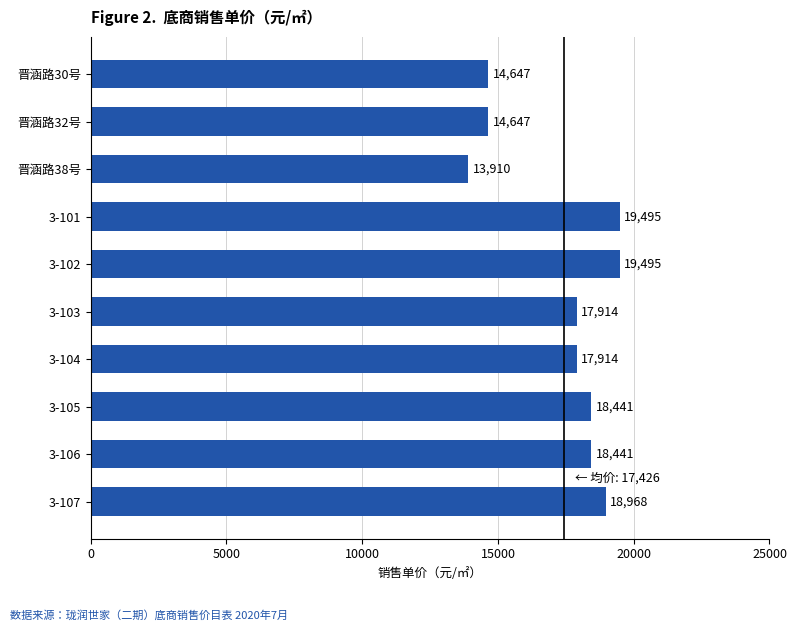

Is it true that the value at 3-102 is 8735?

False